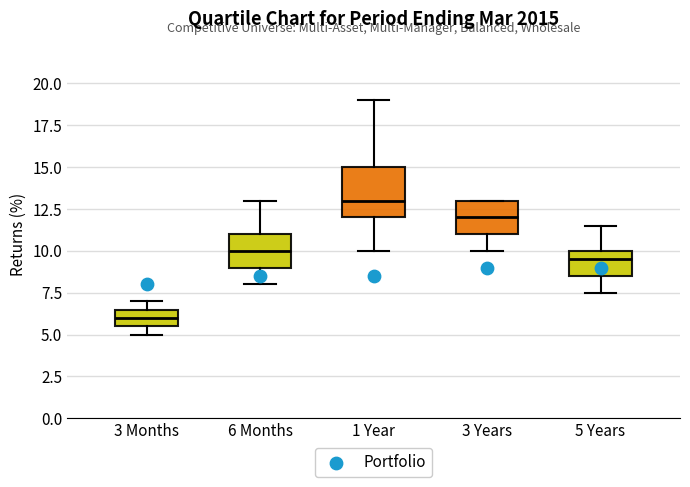

Reading left to right, transcribe this box plot: for each box, give where its median line is, the range the box spans, and where its two whiskers end, as read against the y-axis. The values are not printed on the chart, so give them approximately, as read against the axis.

3 Months: median 6.0, box 5.5 to 6.5, whiskers 5.0 to 7.0
6 Months: median 10.0, box 9.0 to 11.0, whiskers 8.0 to 13.0
1 Year: median 13.0, box 12.0 to 15.0, whiskers 10.0 to 19.0
3 Years: median 12.0, box 11.0 to 13.0, whiskers 10.0 to 13.0
5 Years: median 9.5, box 8.5 to 10.0, whiskers 7.5 to 11.5